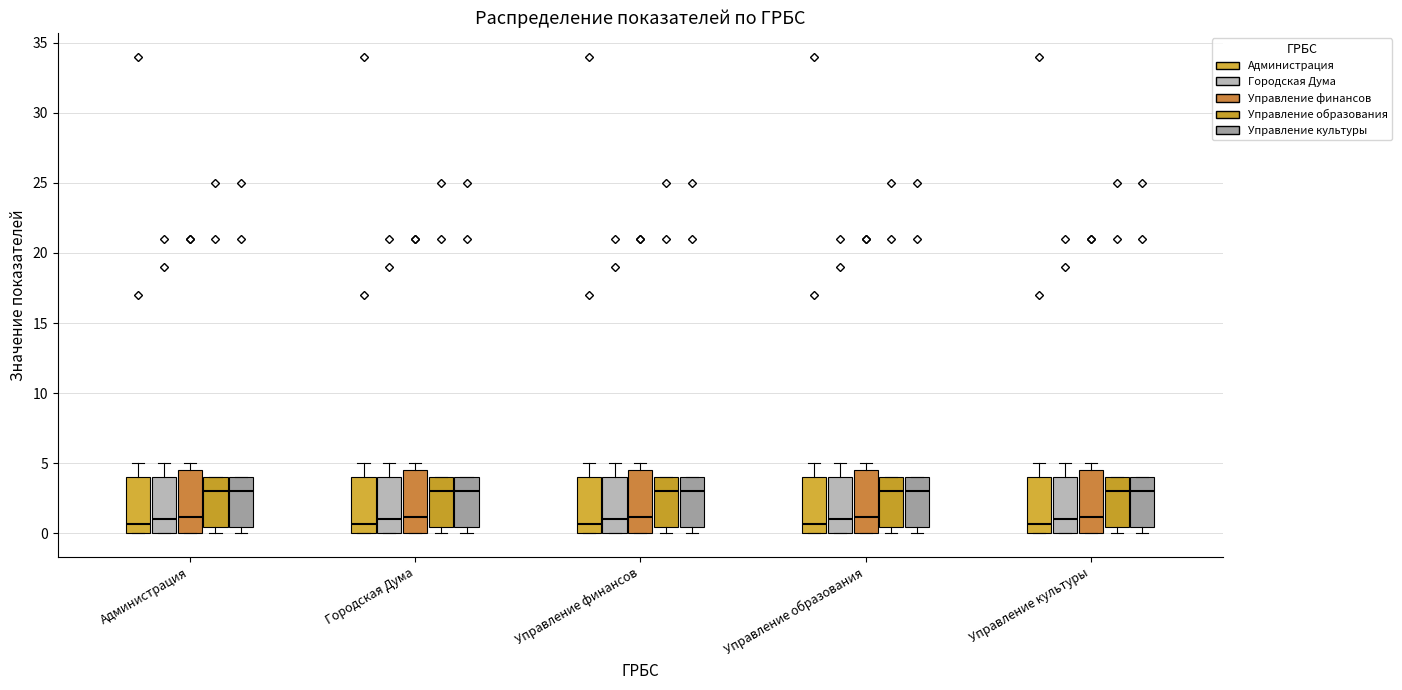

Where is the upper edge of the box for Городская Дума (Управление культуры) on the y-axis? The values are not printed on the chart, so give them approximately, as read against the axis.

4.0